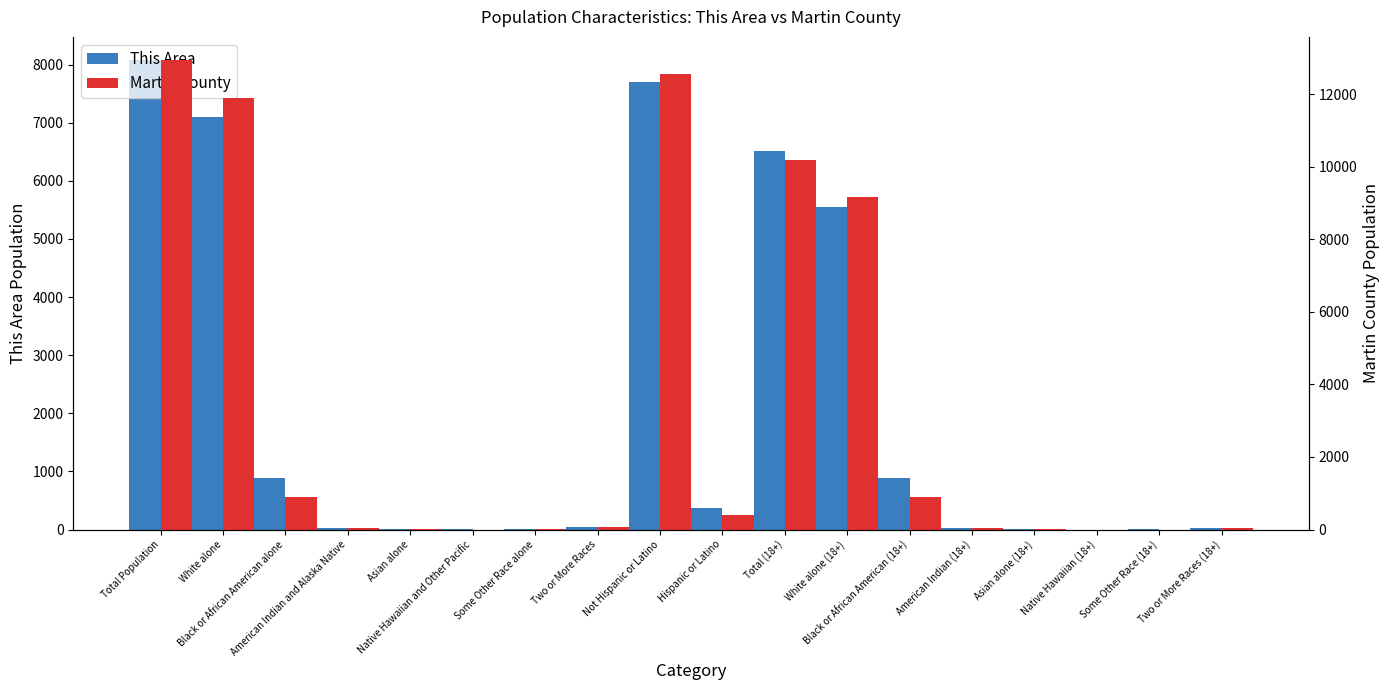

What is the label of the 12th bar from the left?

White alone (18+)